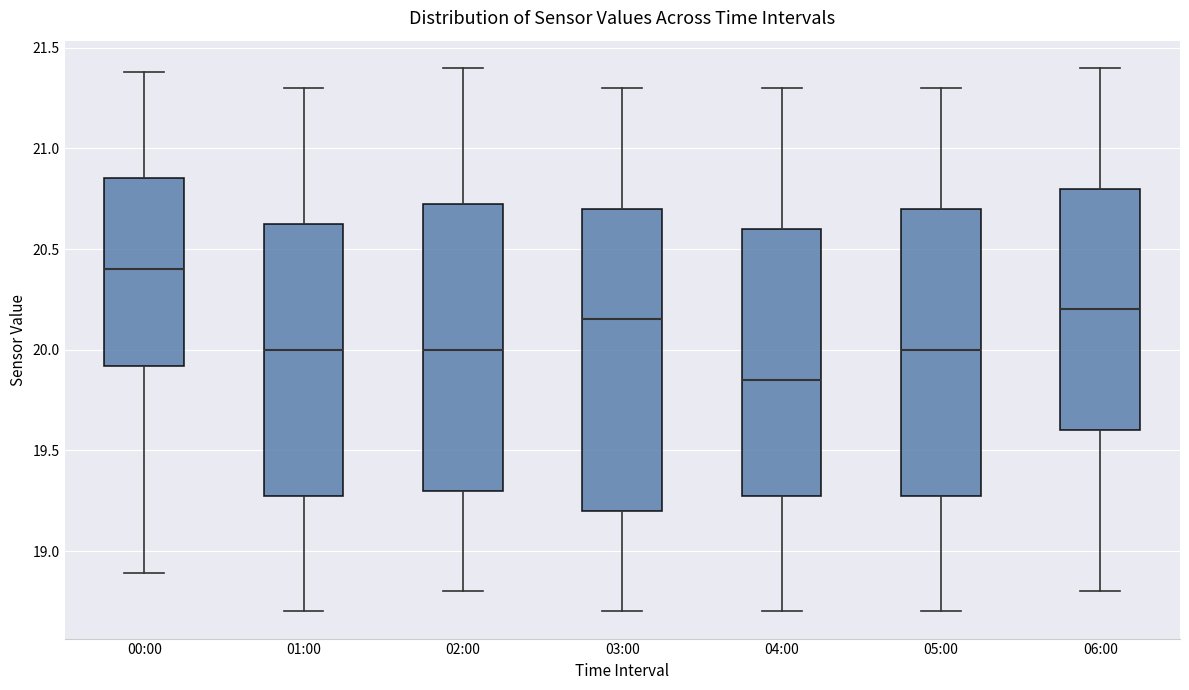

Comparing the boxes themselves (not the whiskers), which one is the tallest?

03:00